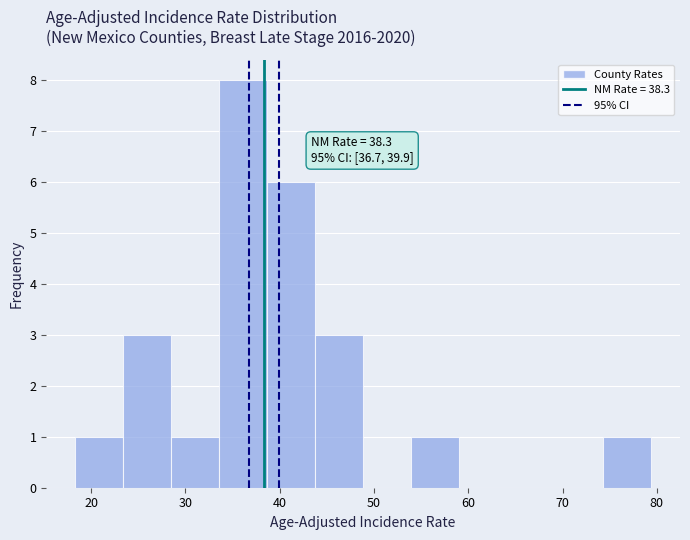

Which range on the x-axis has the tallest bar?

34 to 39